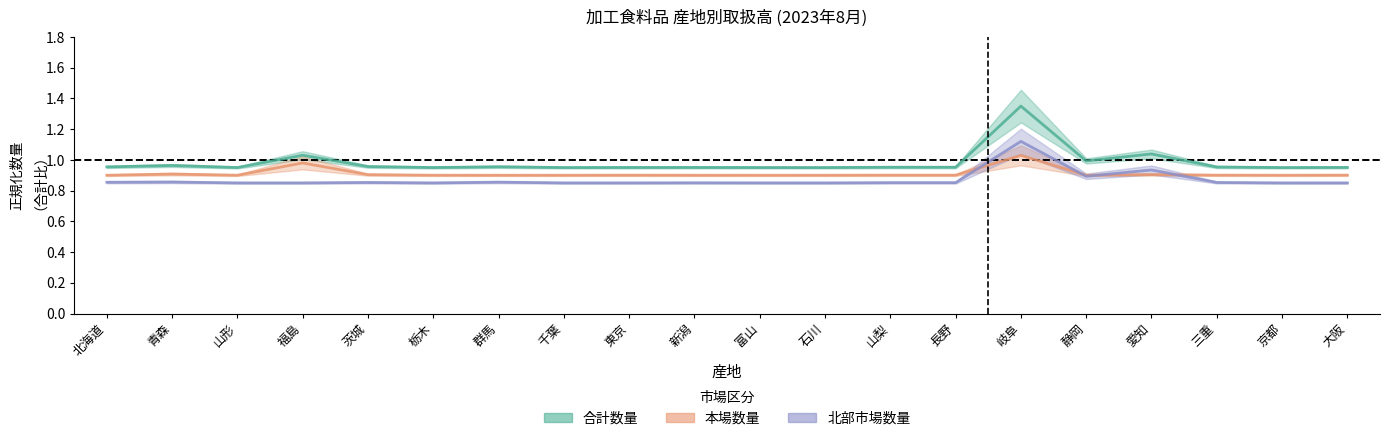

How many distinct data groups are displayed?

3